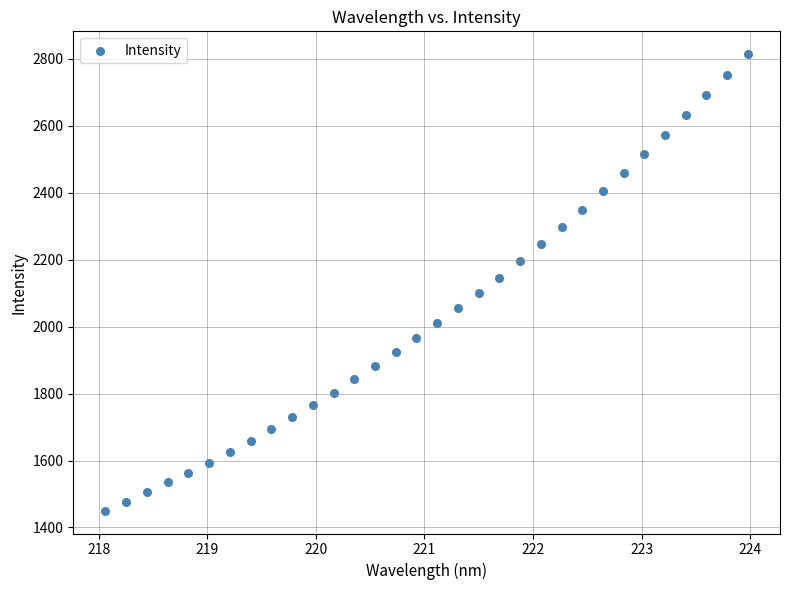

What is the range of Y values (max minus min)?

1364.2